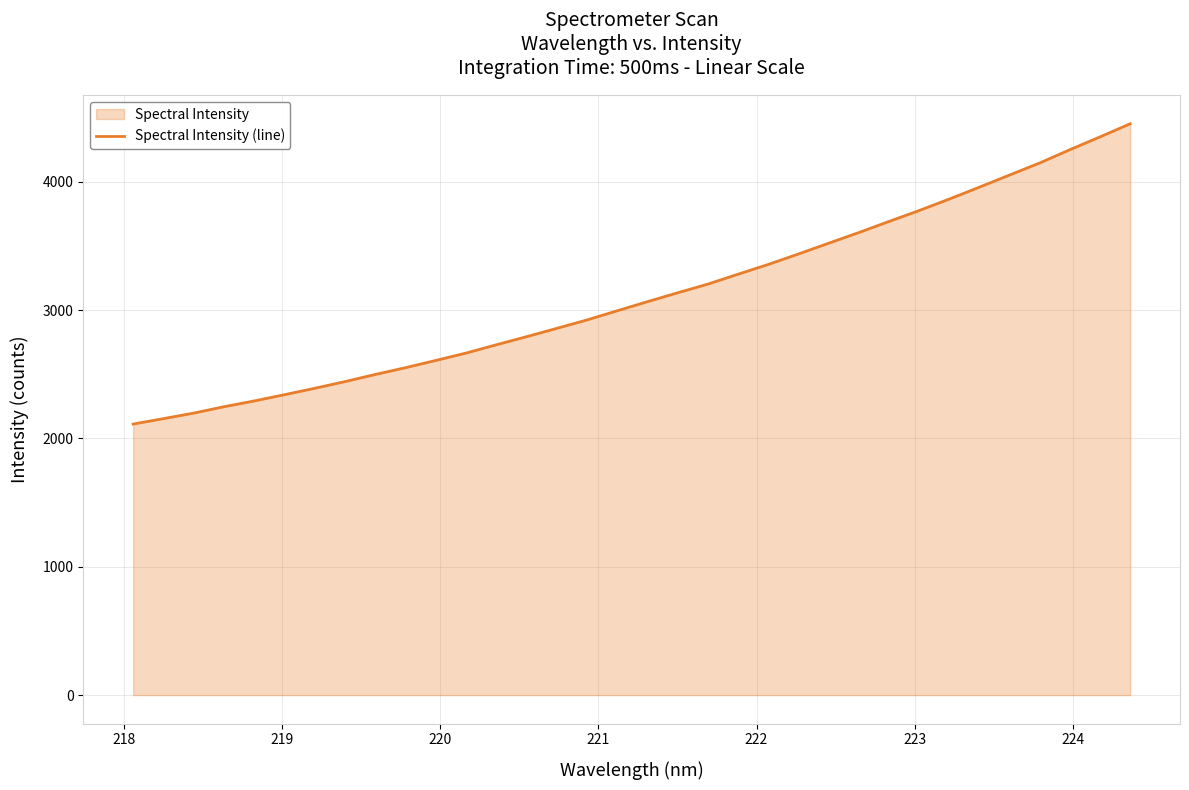

What is the smallest value displayed?

2112.0